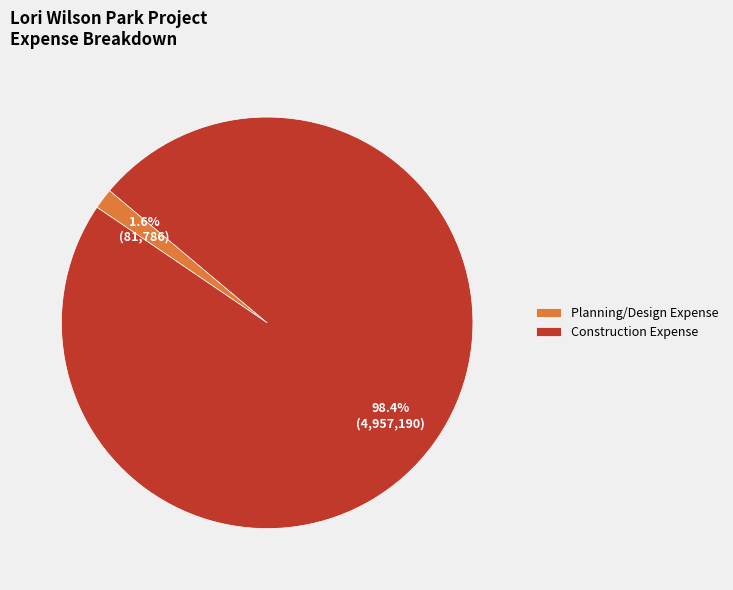

Rank the categories by value from lowest to highest.

Planning/Design Expense, Construction Expense